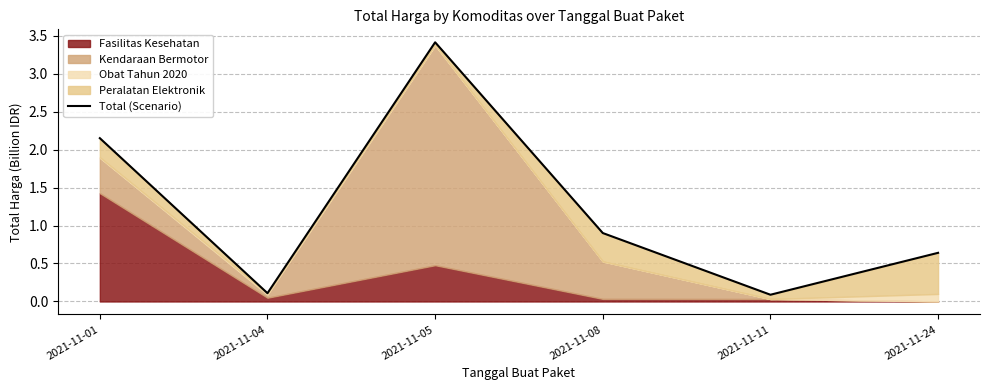

Rank the categories by value from highest to lowest.

2021-11-05, 2021-11-01, 2021-11-08, 2021-11-24, 2021-11-04, 2021-11-11